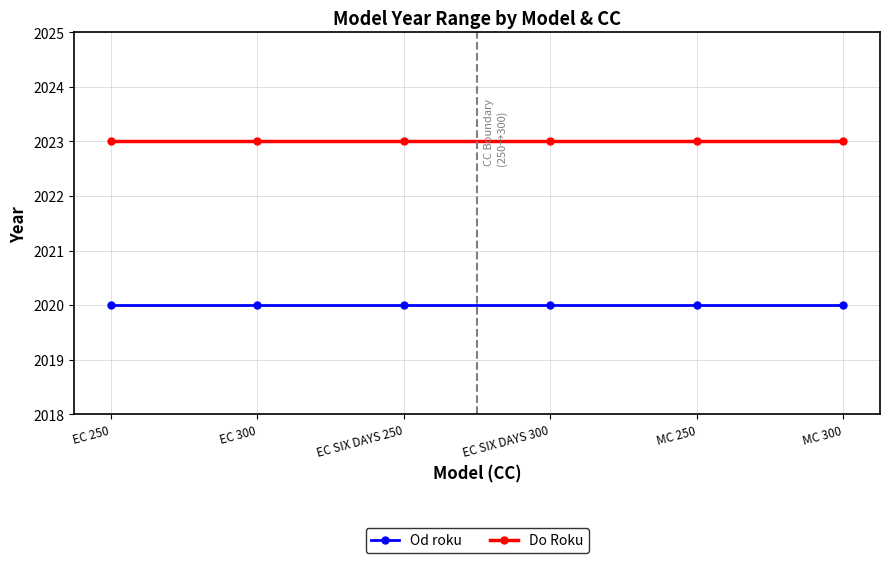

What is the label of the 1st point from the right?

MC 300